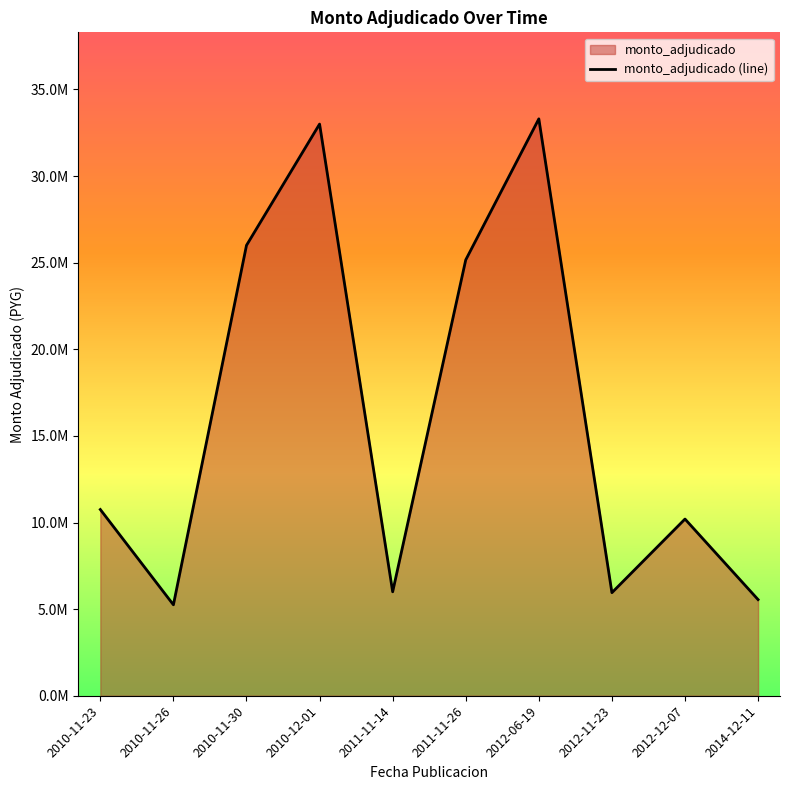

What is the difference between the maximum and minimum values?

28050000